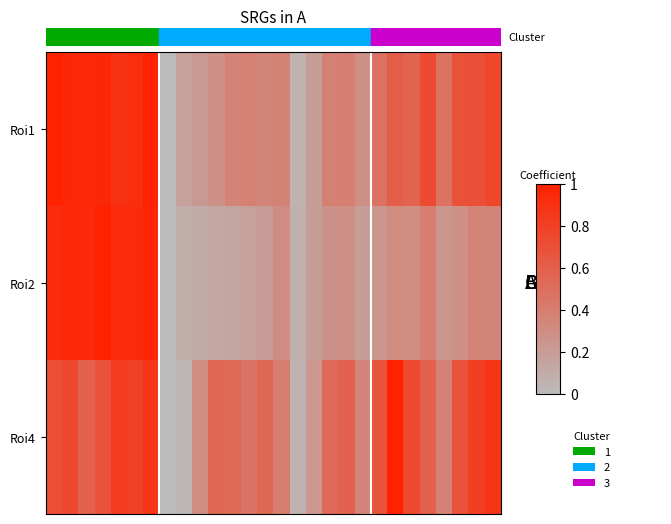

What is the greatest value displayed?

1.0